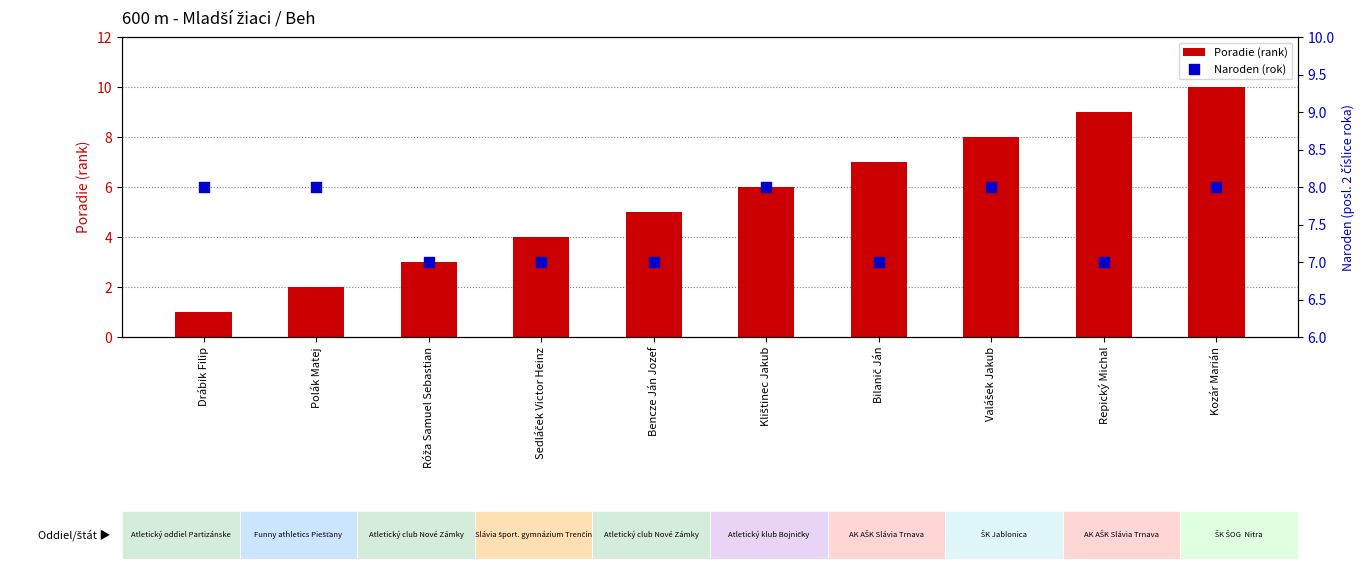

Which series contains the highest Y value?

Poradie (rank)